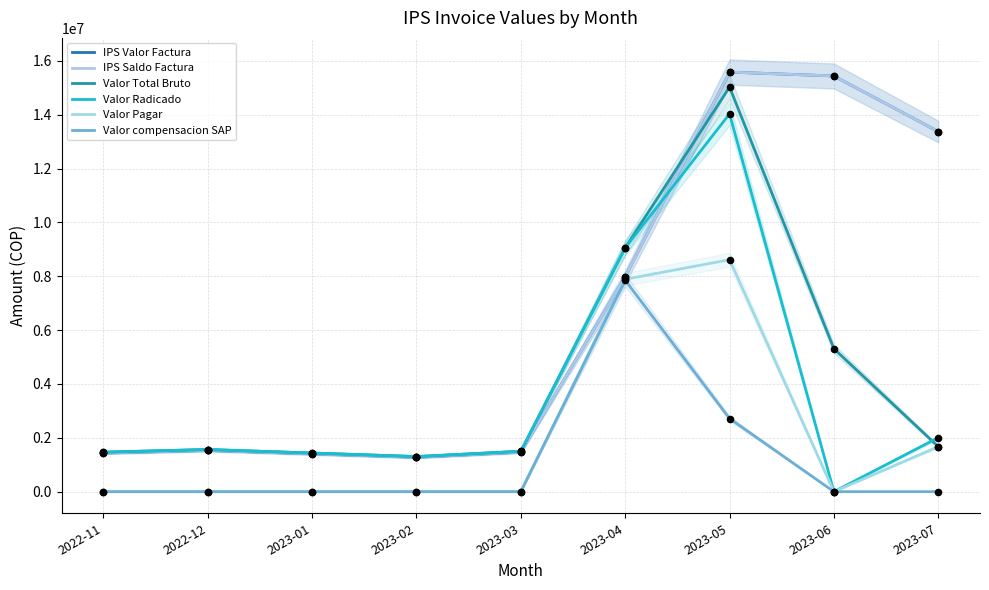

At how many categories does at least one series exceed 14709750?

2